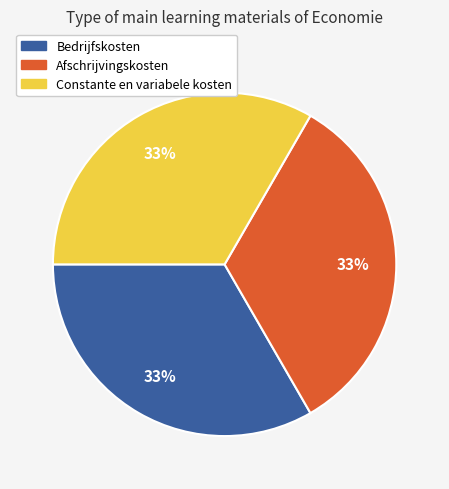

Approximately how many times larger is the value at Constante en variabele kosten compared to Afschrijvingskosten?

1.0